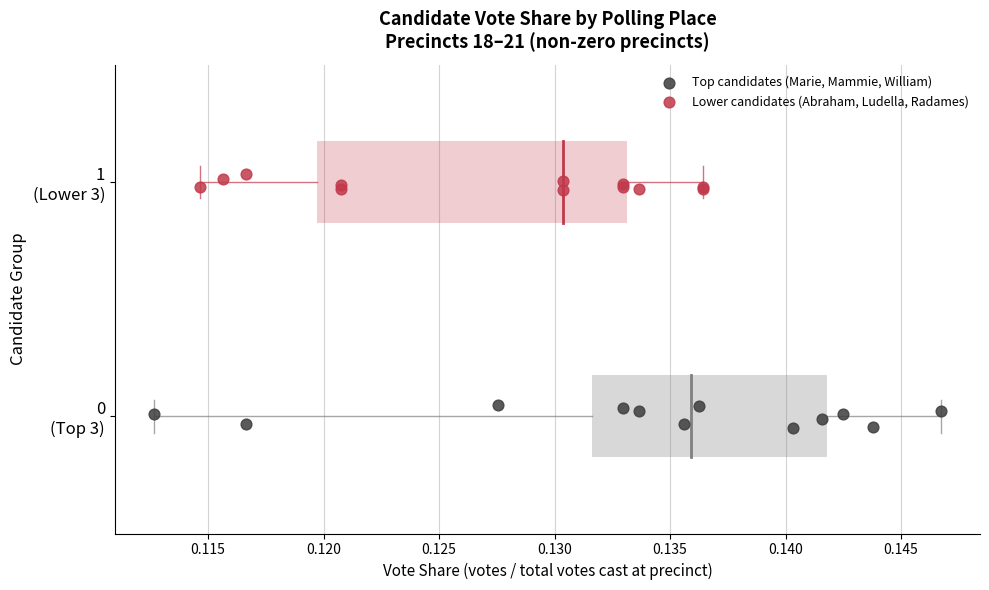

What are all the series names shown in the legend?

Top candidates (Marie, Mammie, William), Lower candidates (Abraham, Ludella, Radames)